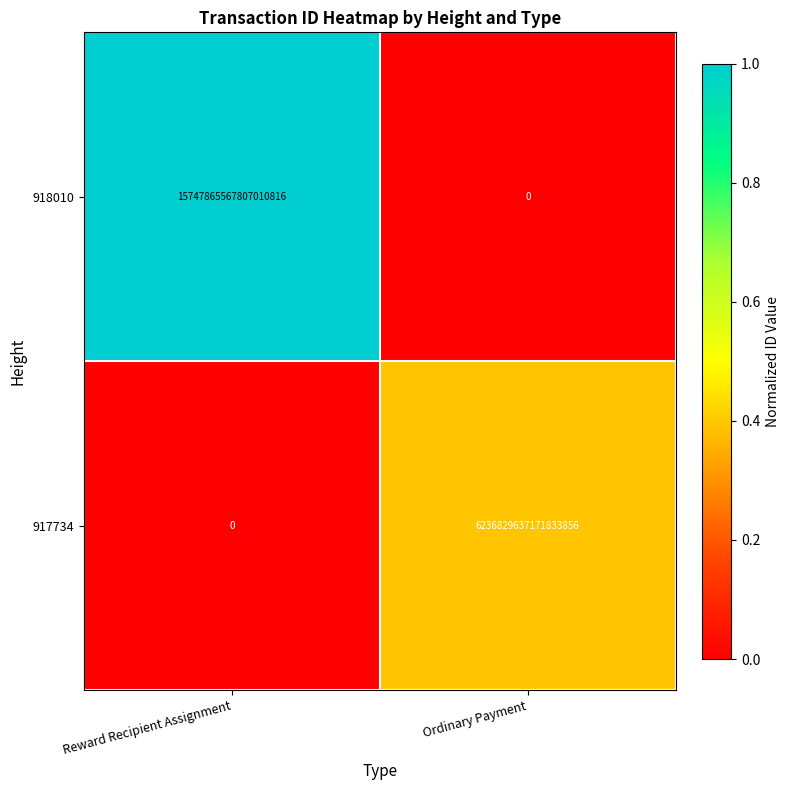

Which series has the largest total across all categories?

918010